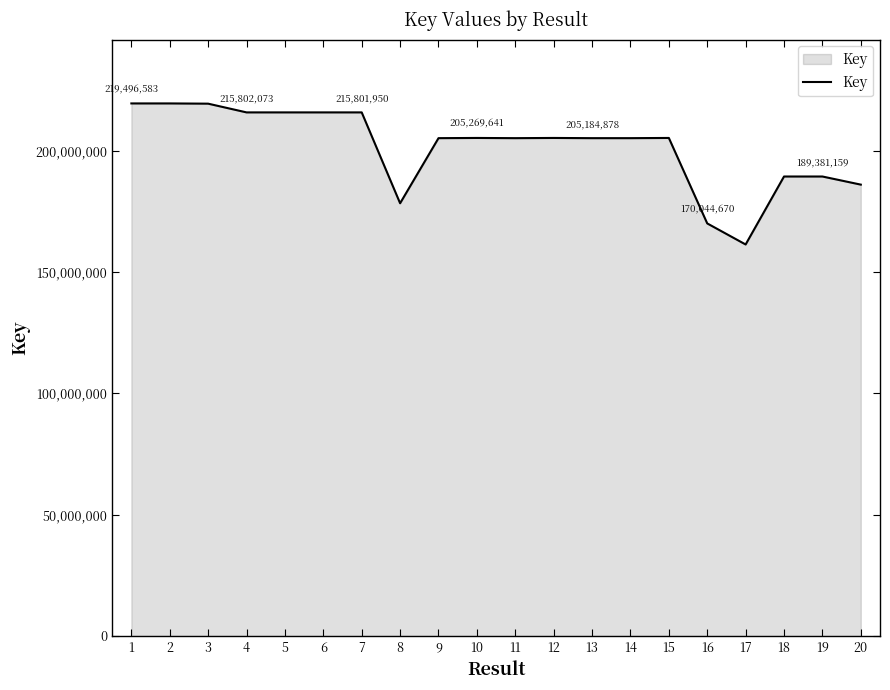

Approximately how many times larger is the value at 3 compared to 2?

1.0